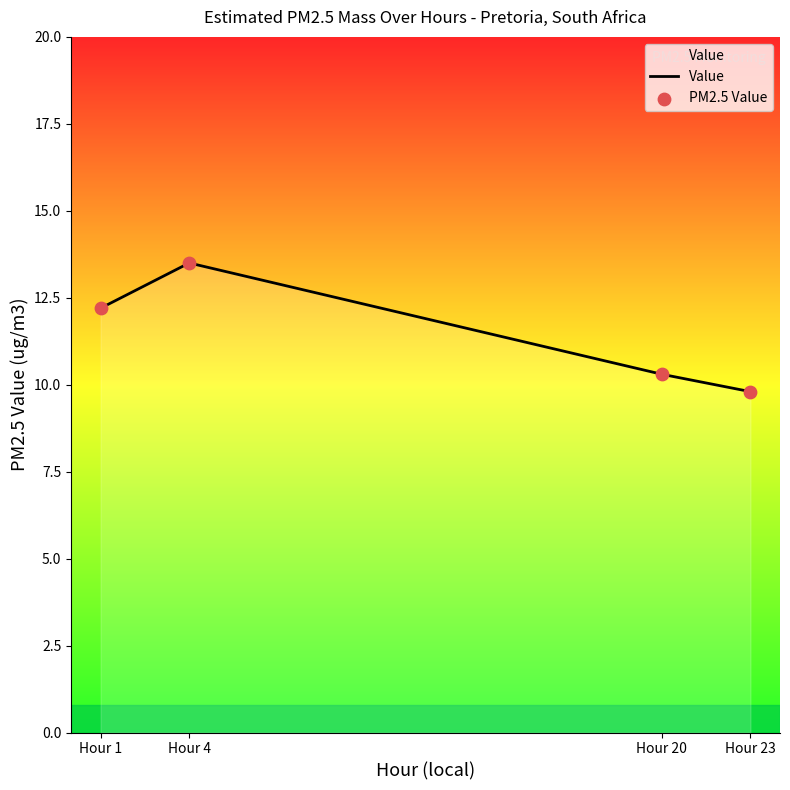

List the labels in order of value, largest first.

Hour 4, Hour 1, Hour 20, Hour 23